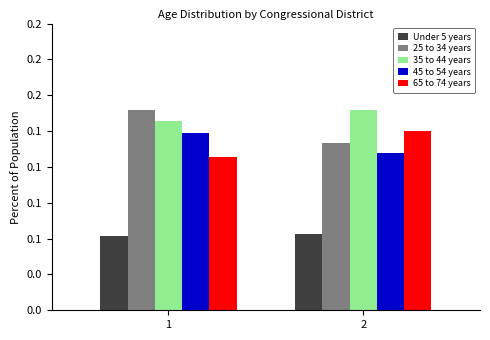

What is the smallest value displayed?

0.1